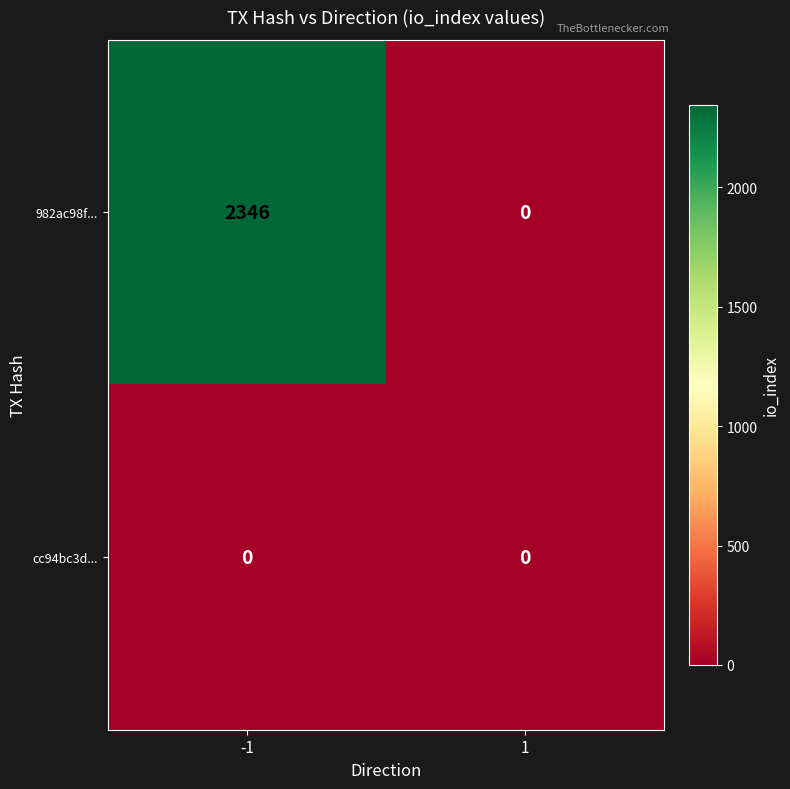

What is the sum of the 982ac98f... values at 1 and -1?

2346